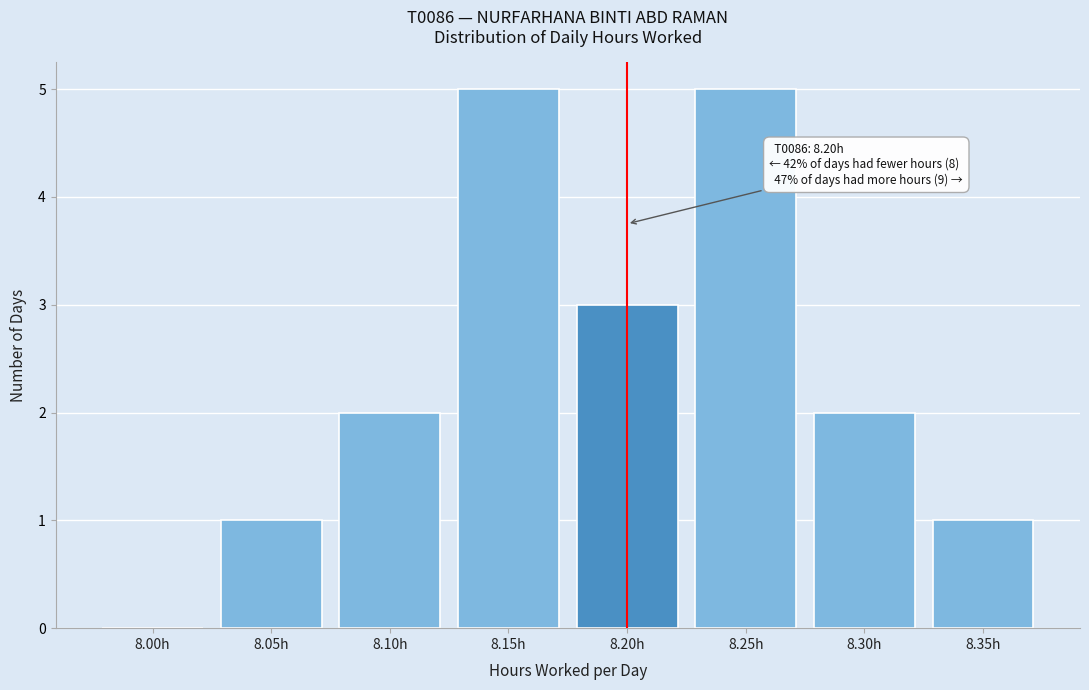

Reading left to right, what are all the values shown in this chart?

8.00h=0	8.05h=1	8.10h=2	8.15h=5	8.20h=3	8.25h=5	8.30h=2	8.35h=1